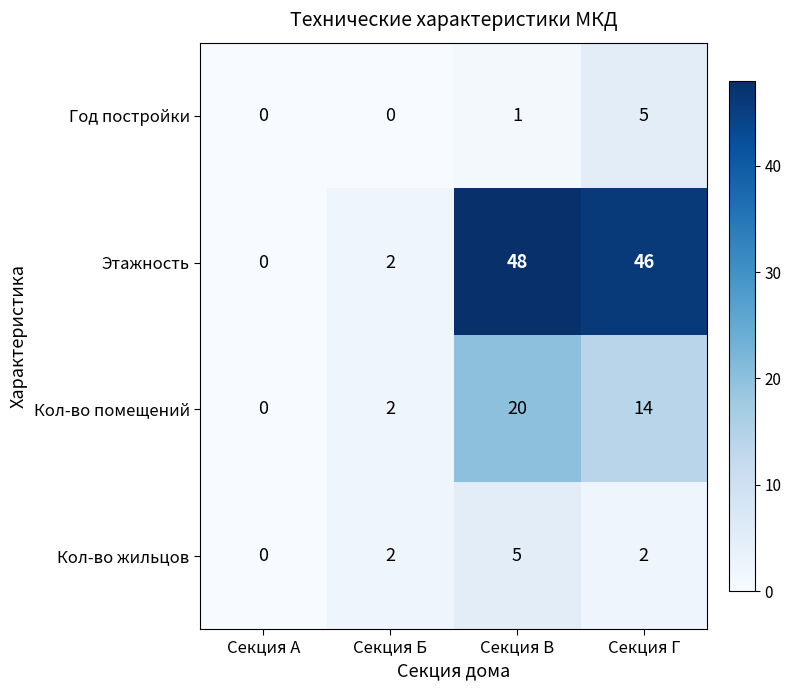

Read the Кол-во помещений value at Секция Г.

14